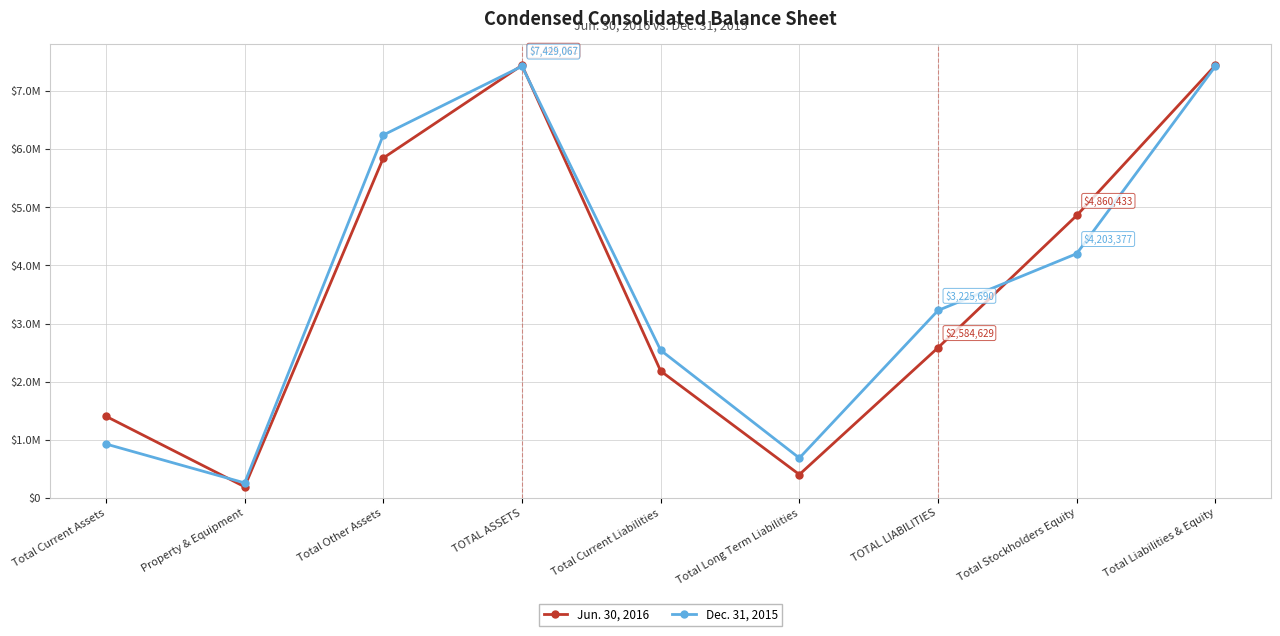

What is the difference between the Jun. 30, 2016 values at TOTAL ASSETS and Property & Equipment?

7253975